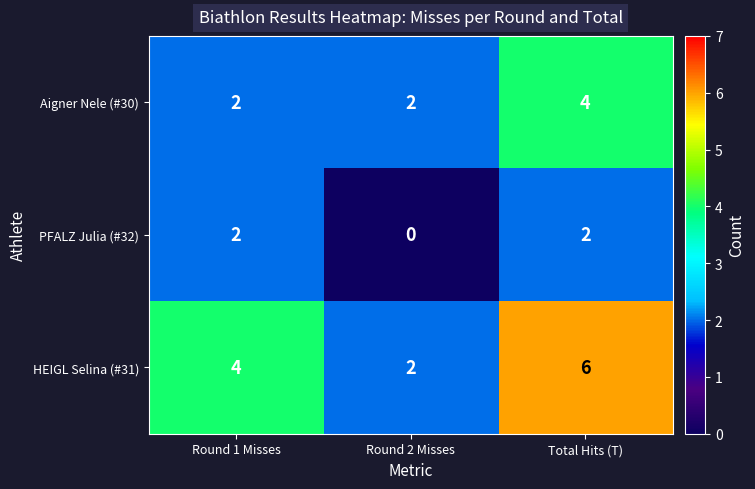

Is it true that HEIGL Selina (#31) equals 4 at Total Hits (T)?

False